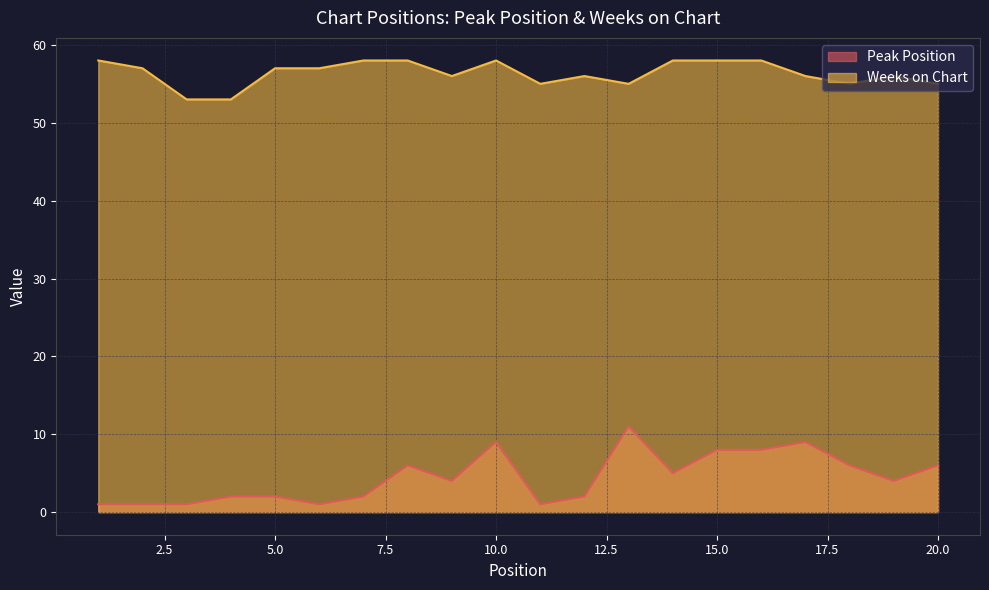

At 8, list the series in order from smallest to largest.

Peak Position, Weeks on Chart